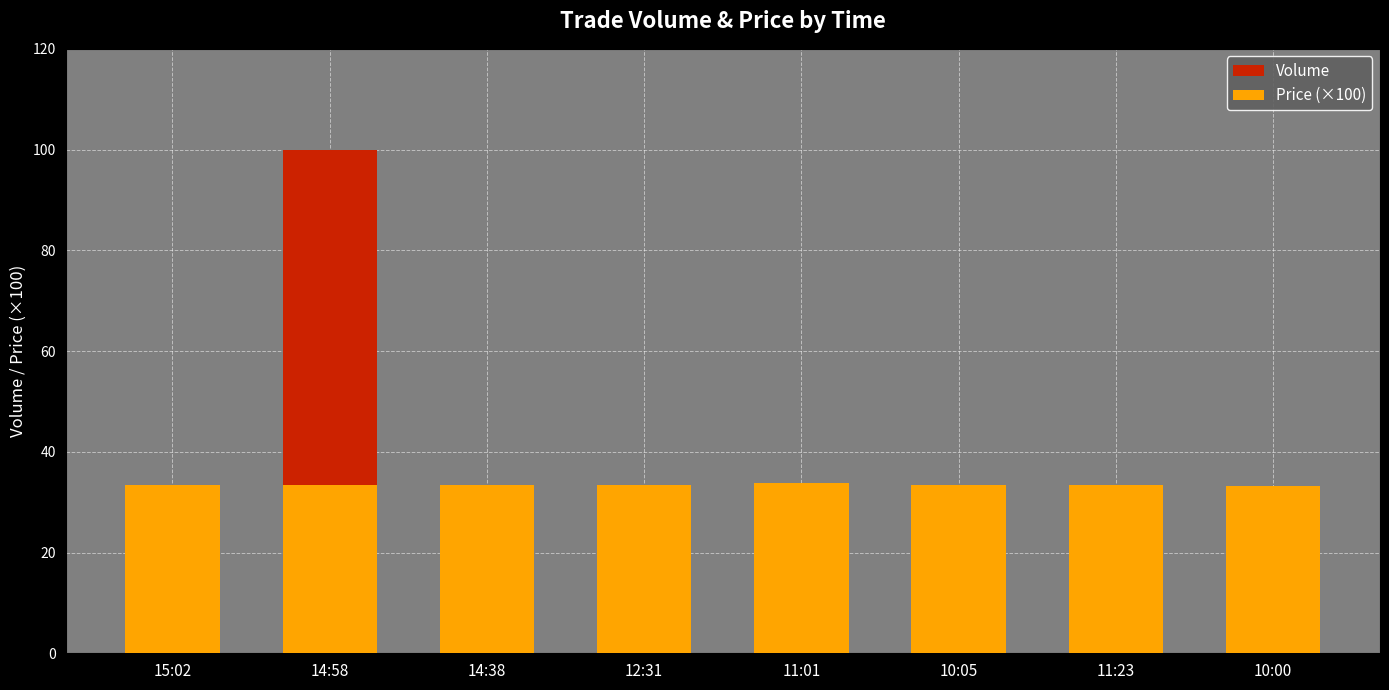

What is the lowest value of the Price (×100) series?

33.2